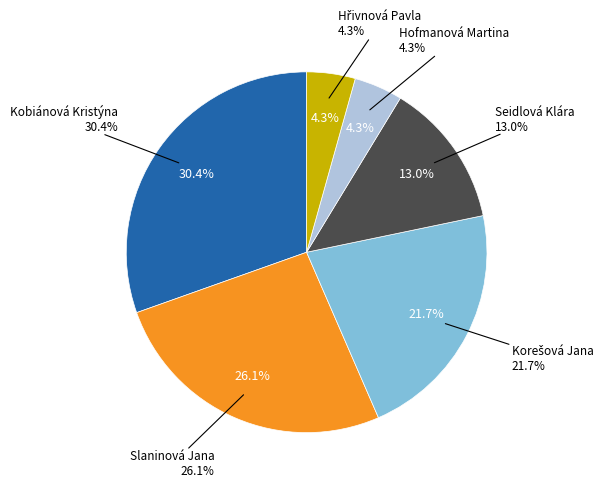

True or false: Slaninová Jana accounts for 14% of the total.

False